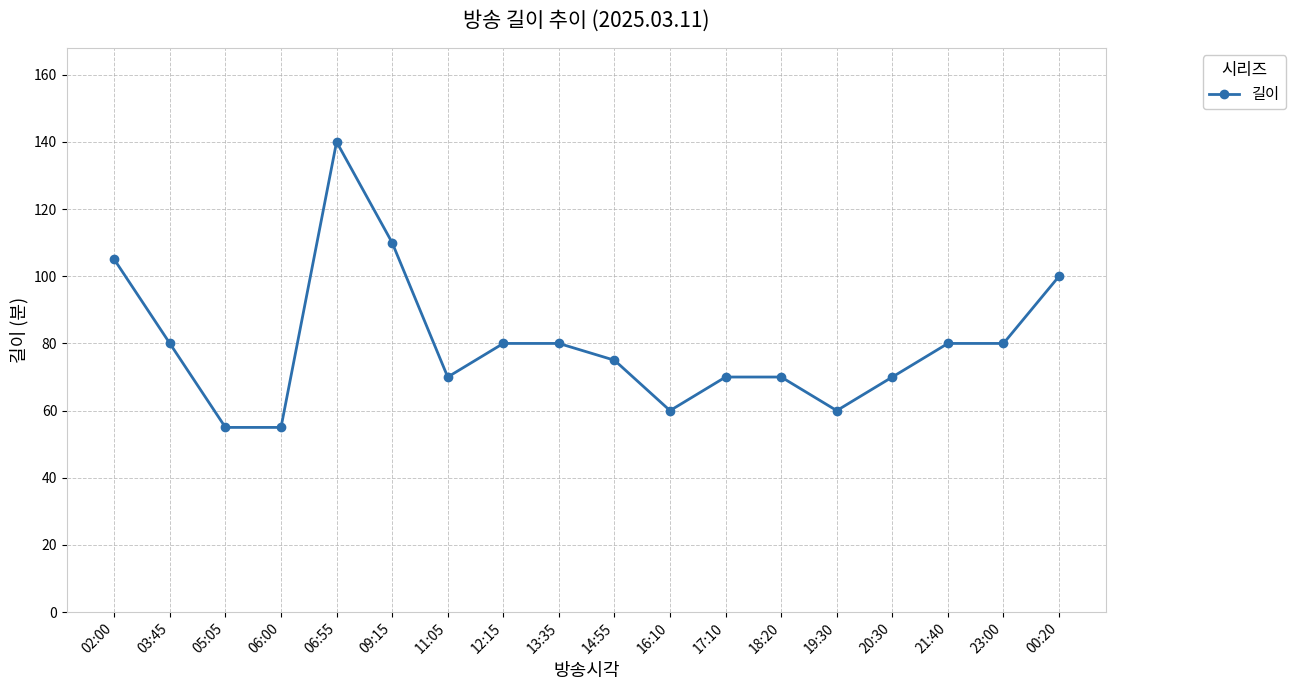

Where does the data first go above 80?

02:00